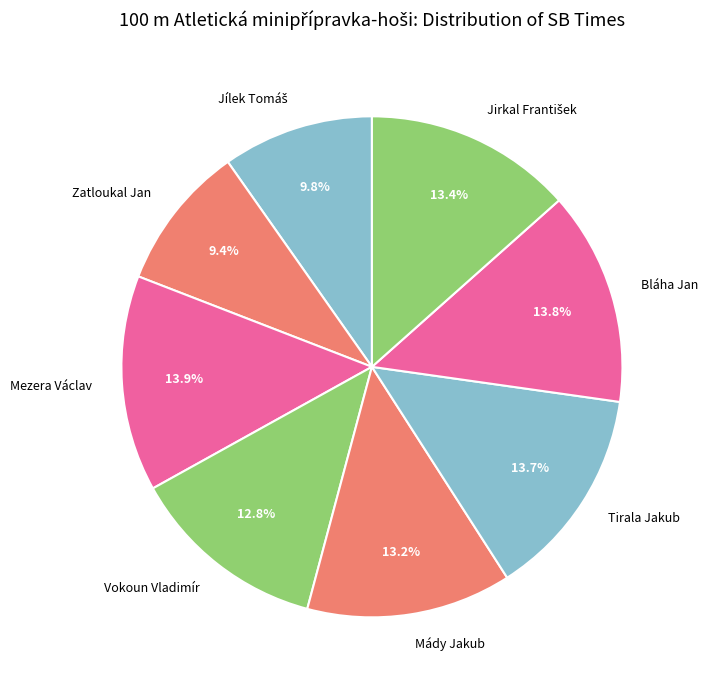

Is it true that Bláha Jan is 1% of the pie?

False